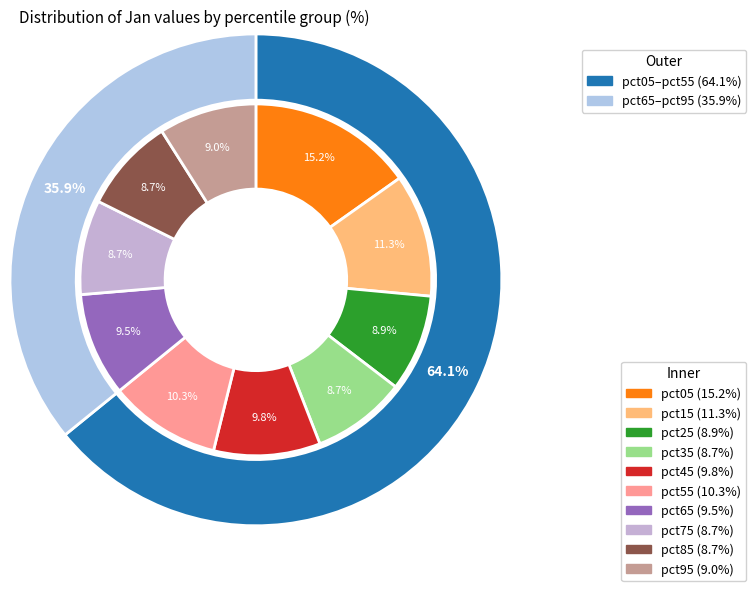

How many slices are in this pie chart?

10